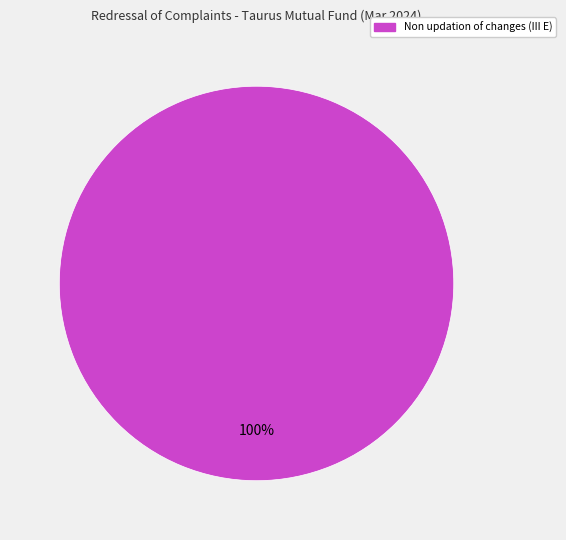

Rank the categories by value from lowest to highest.

Non updation of changes (III E)